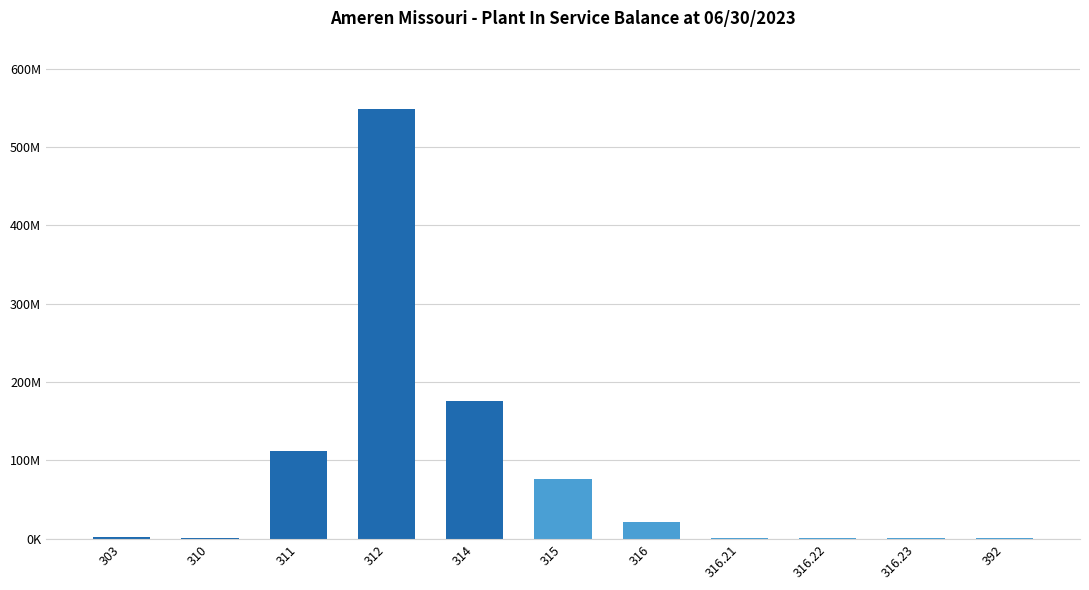

What is the smallest value displayed?

432687.3